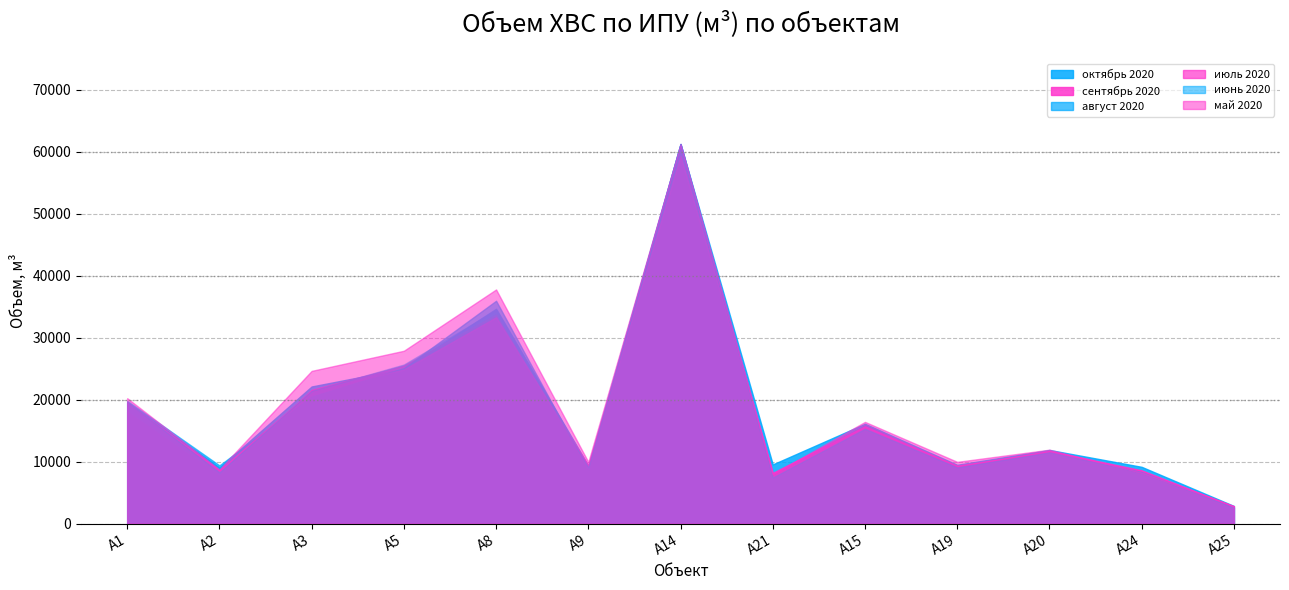

What are all the series names shown in the legend?

октябрь 2020, сентябрь 2020, август 2020, июль 2020, июнь 2020, май 2020